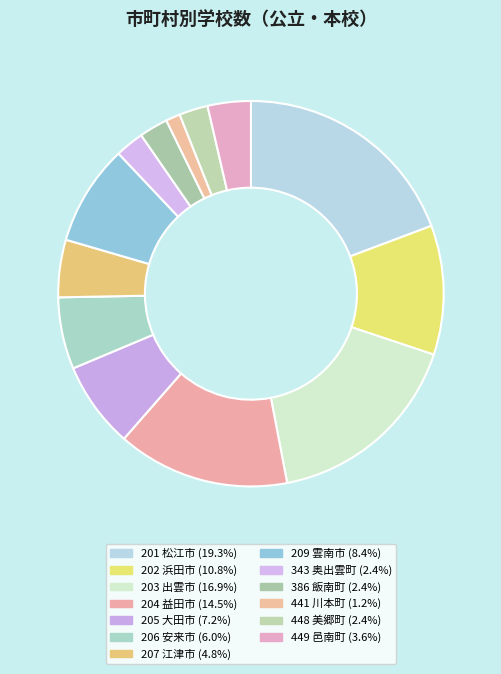

Count the number of slices in the pie.

13